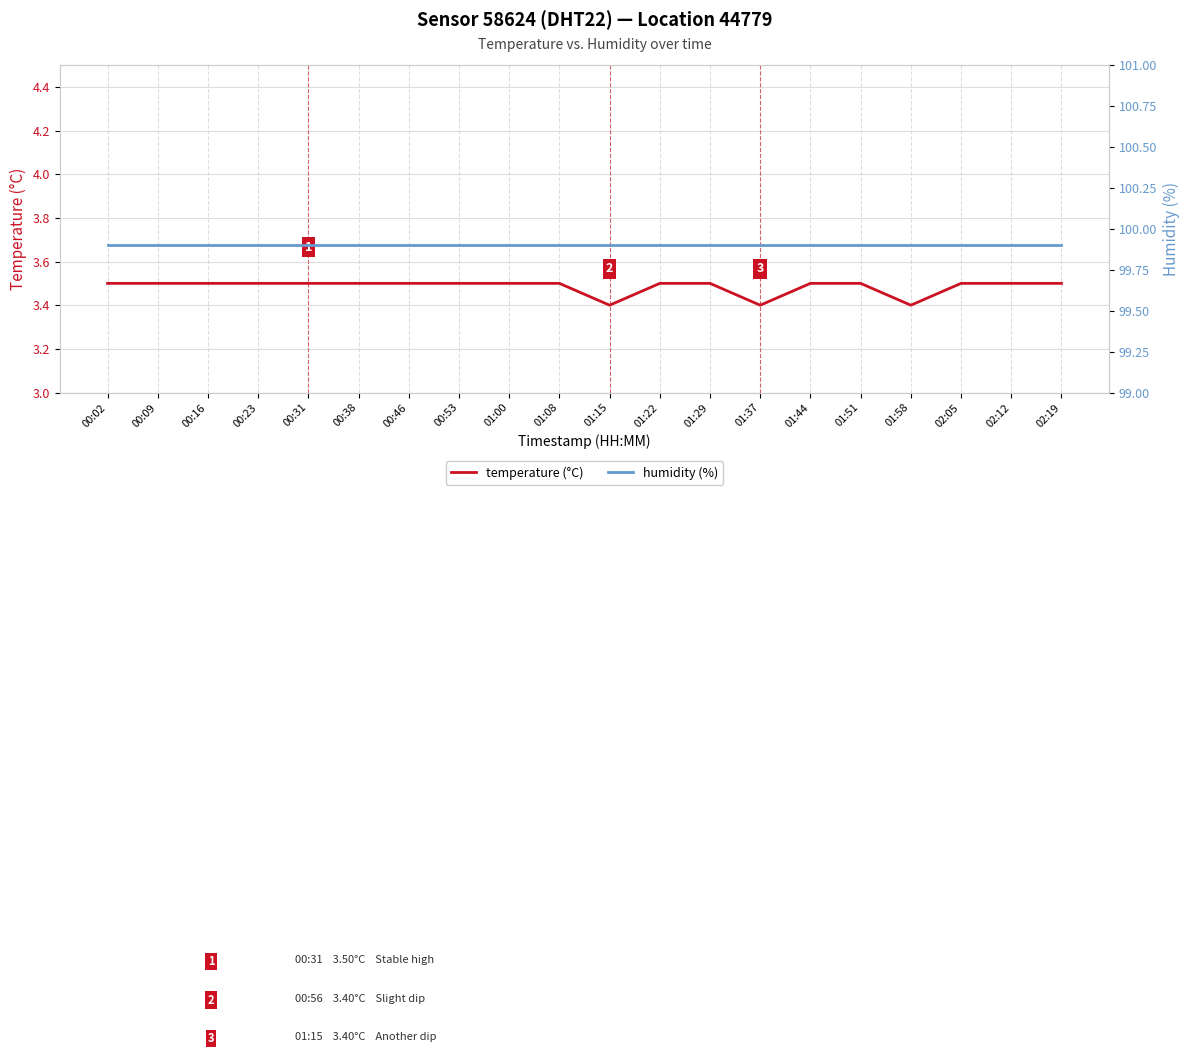

Reading left to right, list all the values displayed in this chart.

temperature (°C): 3.5	3.5	3.5	3.5	3.5	3.5	3.5	3.5	3.5	3.5	3.4	3.5	3.5	3.4	3.5	3.5	3.4	3.5	3.5	3.5
humidity (%): 99.9	99.9	99.9	99.9	99.9	99.9	99.9	99.9	99.9	99.9	99.9	99.9	99.9	99.9	99.9	99.9	99.9	99.9	99.9	99.9